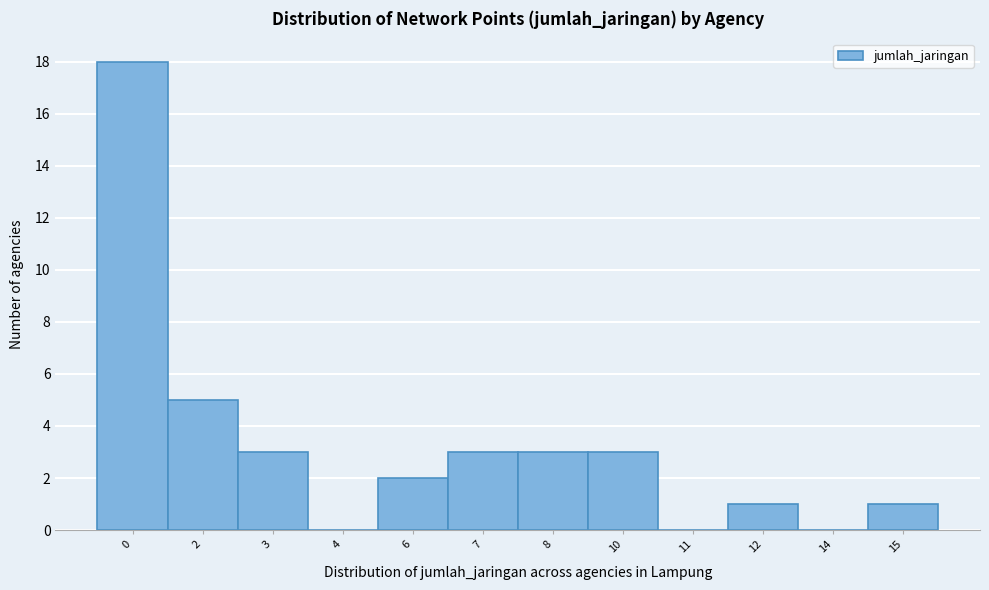

Reading left to right, what are all the values shown in this chart?

0=18	2=5	3=3	4=0	6=2	7=3	8=3	10=3	11=0	12=1	14=0	15=1